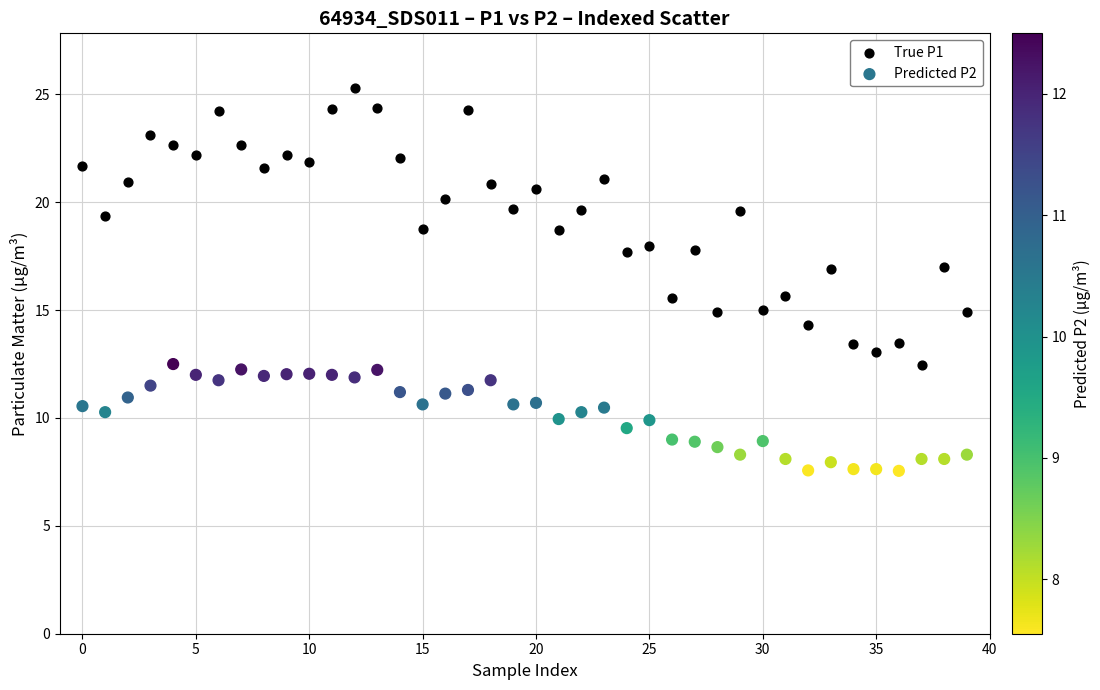

Which series reaches the maximum Y coordinate?

True P1